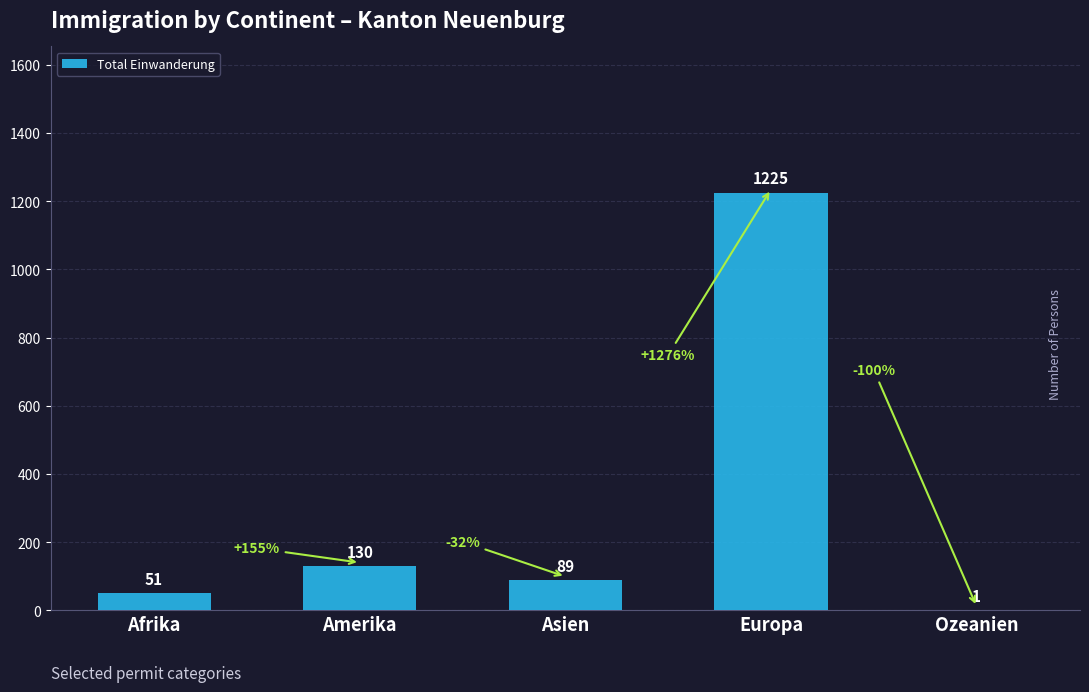

Is it true that the value at Europa is 1225?

True